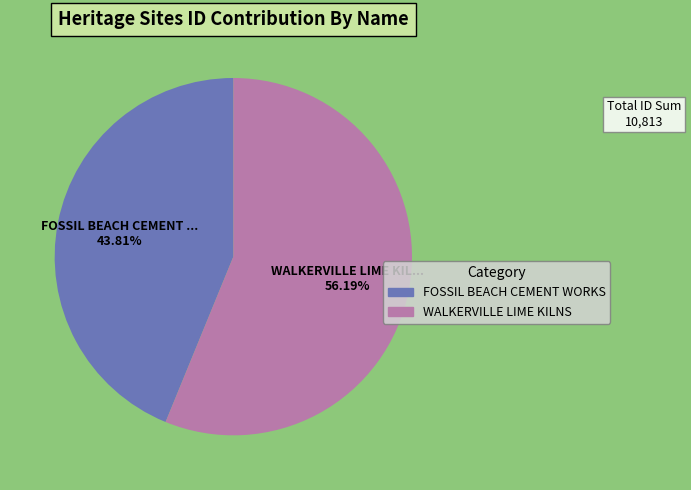

To the nearest percent, what portion does FOSSIL BEACH CEMENT WORKS represent?

44%